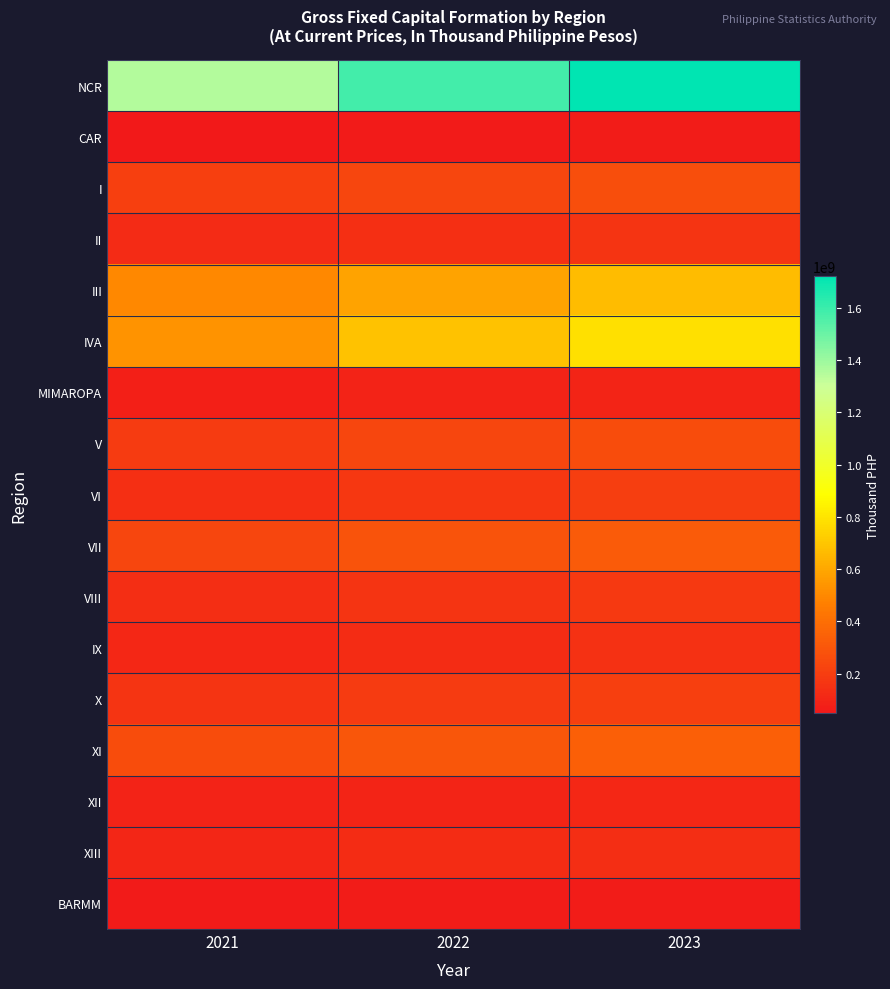

Which series has the largest range (max minus min)?

NCR